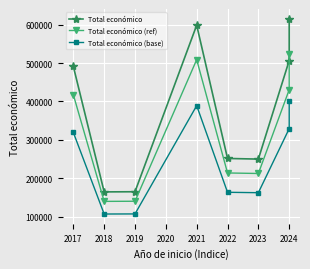

True or false: Total económico and Total económico (base) intersect in this chart.

False